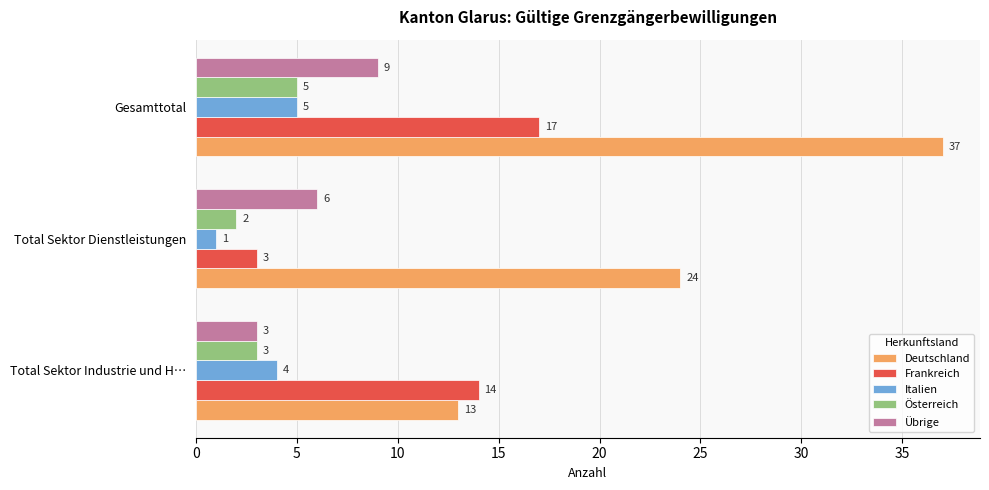

What is the average value of the Übrige series?

6